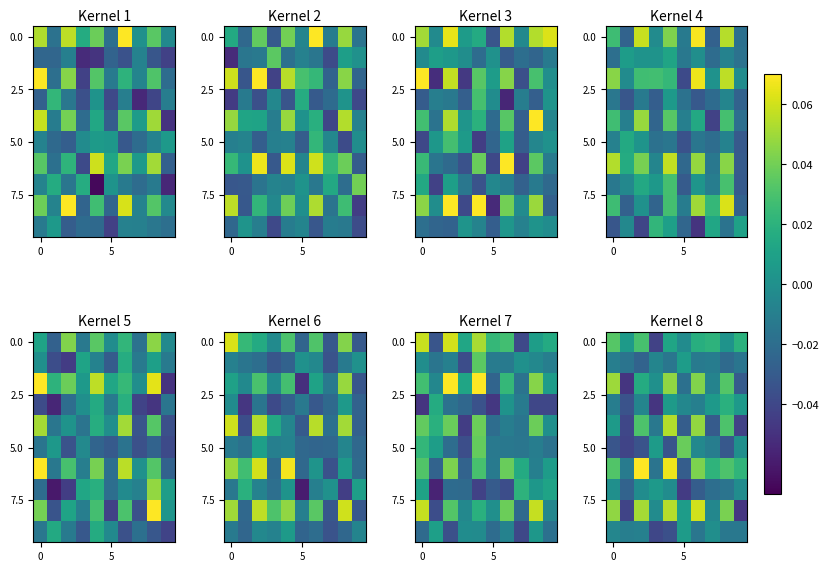

At which category is the sum across all series the highest?

4